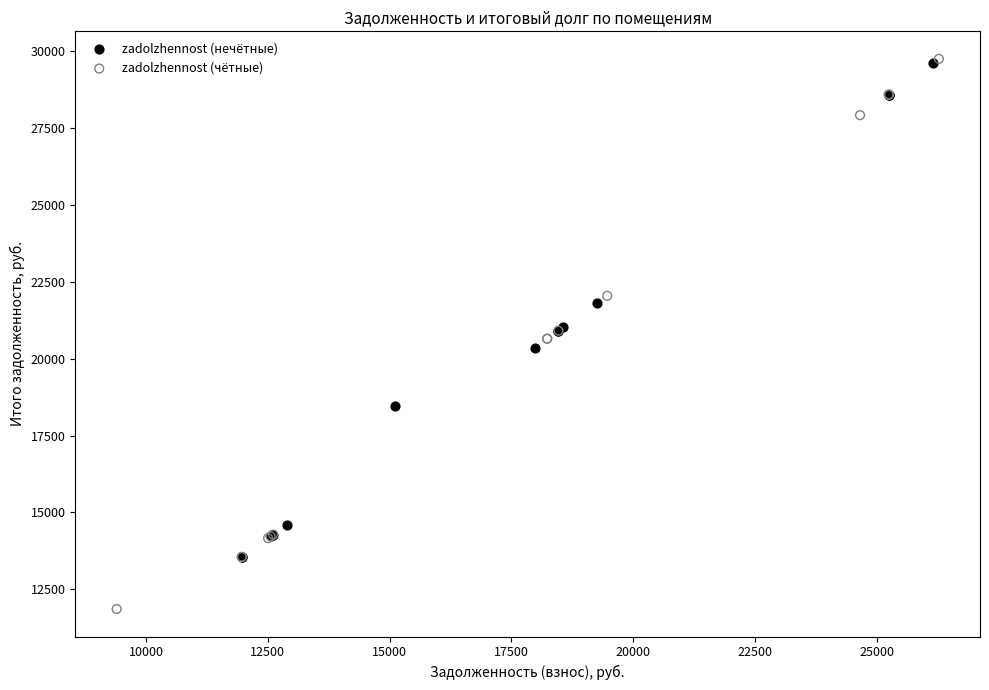

Which series has the widest spread of Y values?

zadolzhennost (чётные)